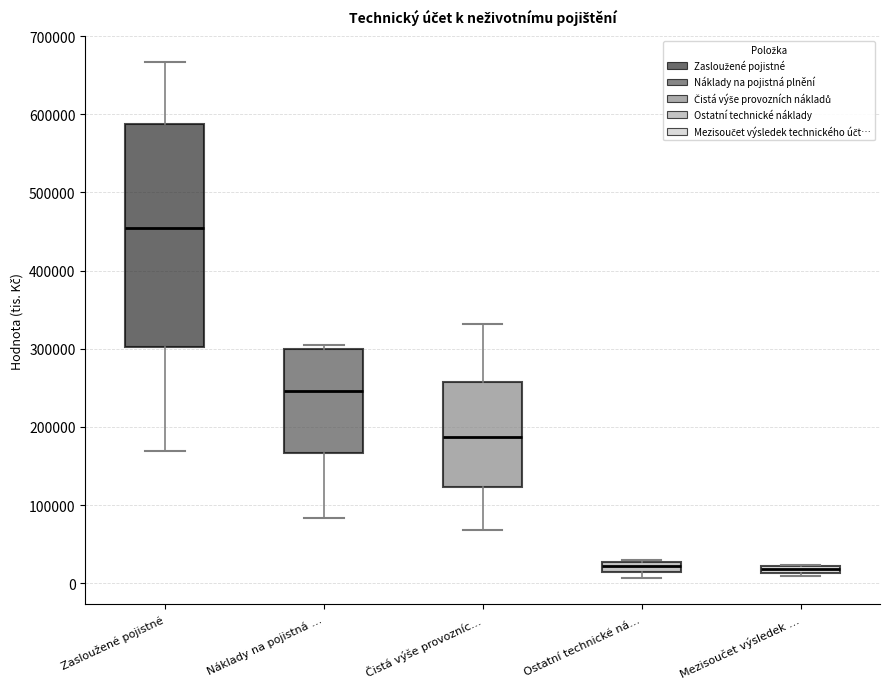

Where does the upper whisker of the box for Čistá výše provozníc… end on the y-axis? The values are not printed on the chart, so give them approximately, as read against the axis.

330000